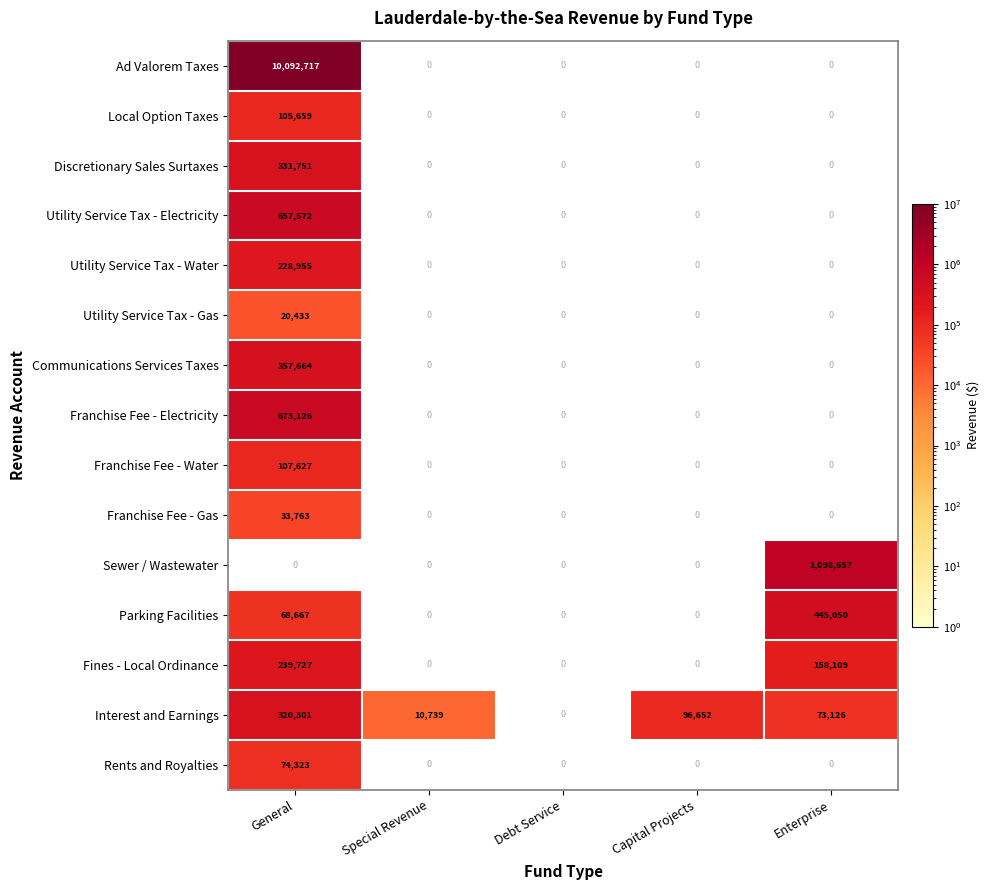

What is the maximum value shown in the chart?

10092717